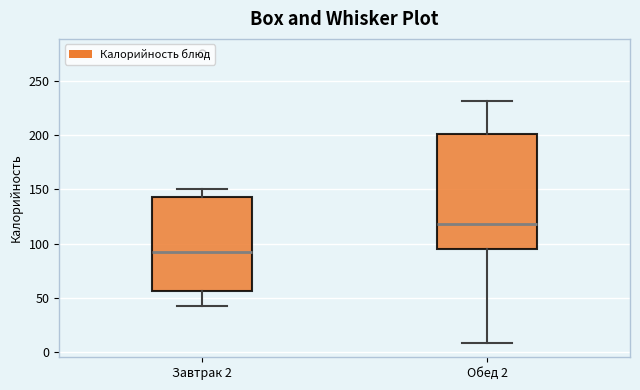

Which box's median line is the highest?

Обед 2